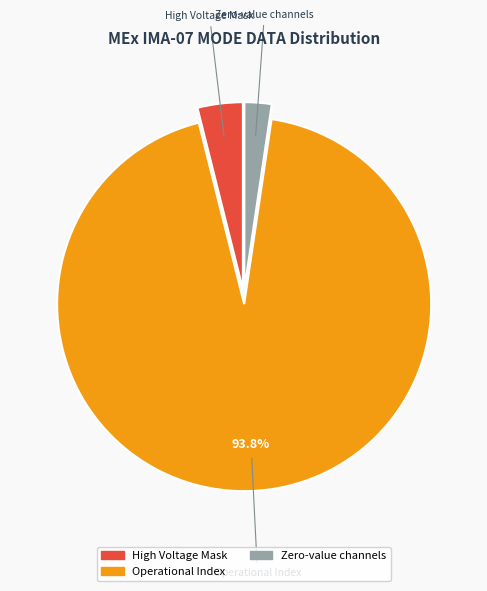

Is there a majority slice in this chart?

Yes